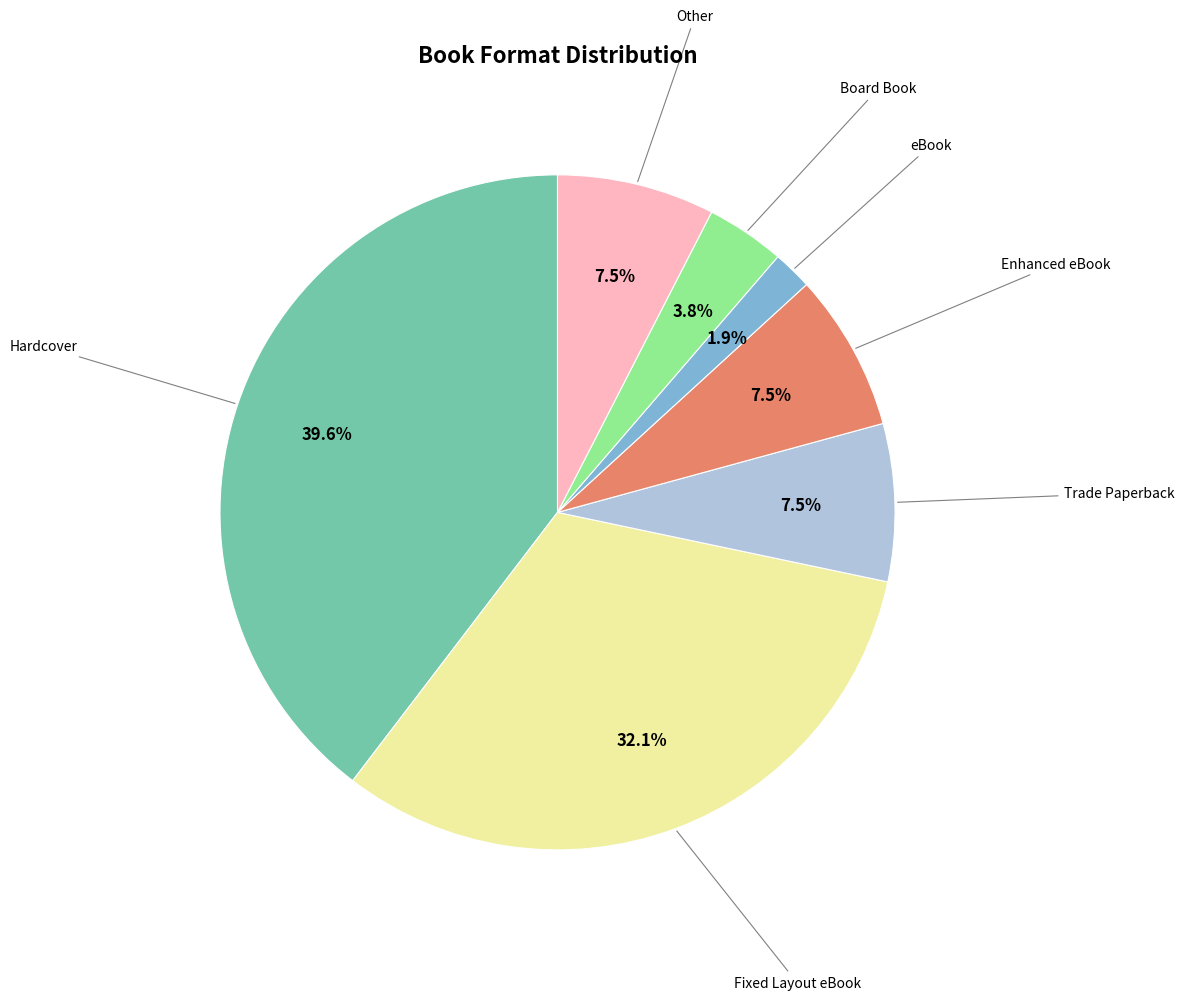

Is there any slice that represents more than half of the pie?

No